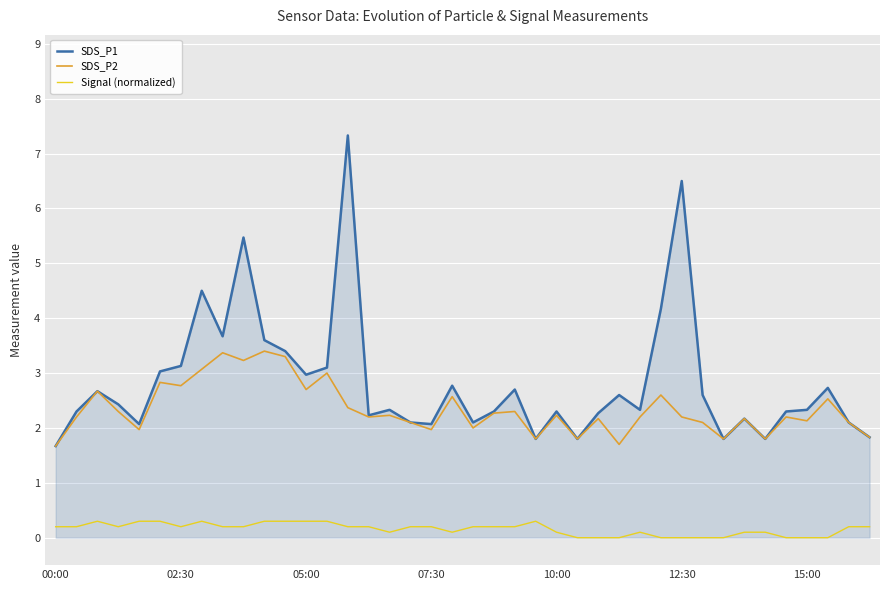

True or false: Signal (normalized) and SDS_P2 intersect in this chart.

False